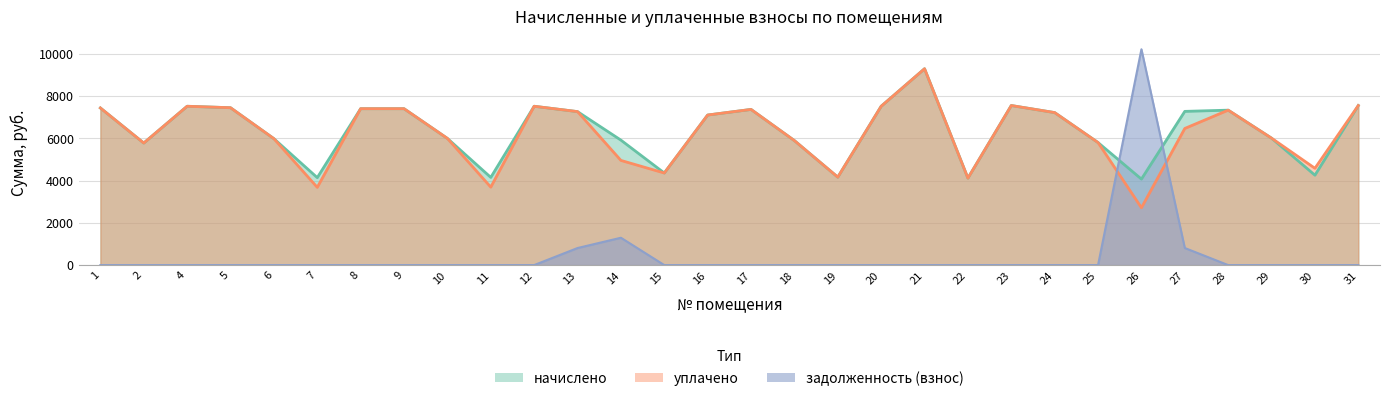

Rank the series at 8 from lowest to highest value.

задолженность (взнос), начислено, уплачено